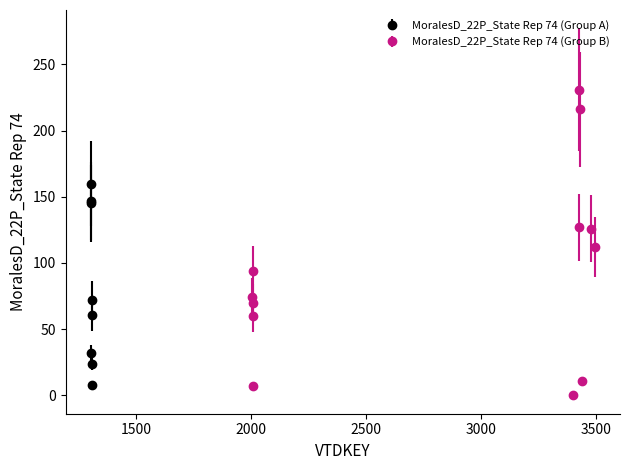

Which has a higher value, 2005 or 2007?

2005